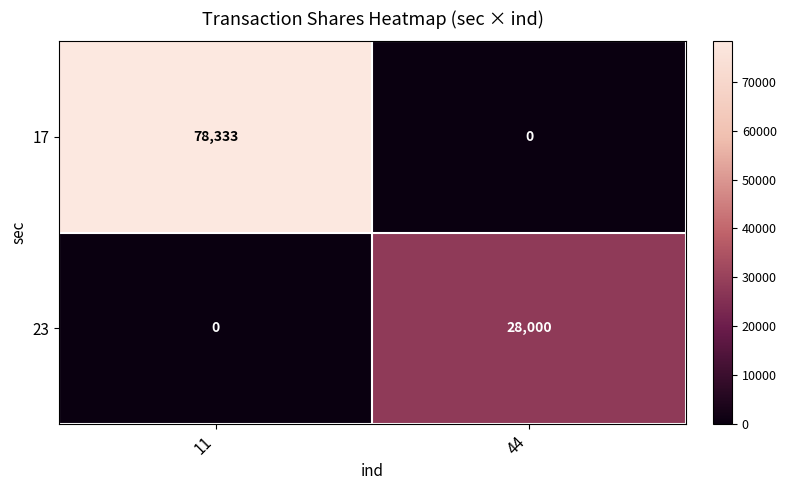

Which series has the largest range (max minus min)?

row_0